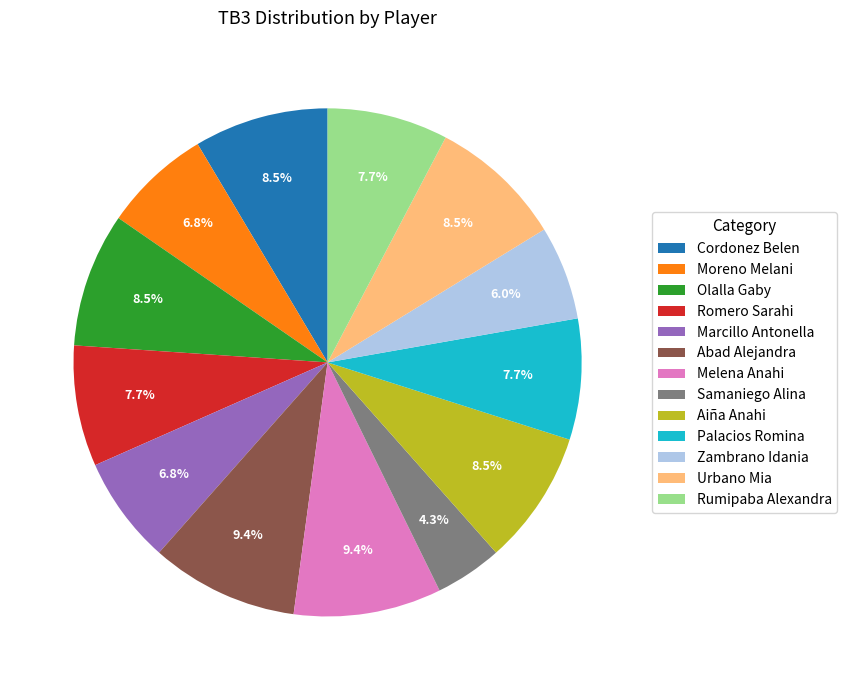

To the nearest percent, what percentage of the pie is Moreno Melani?

7%